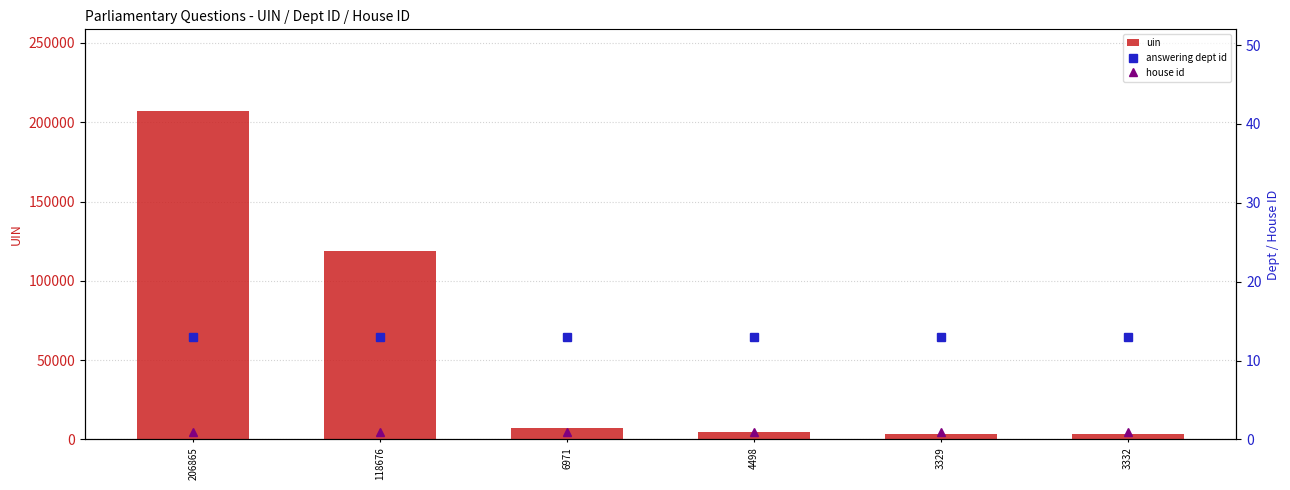

What is the difference between the maximum and minimum values in the uin series?

203536